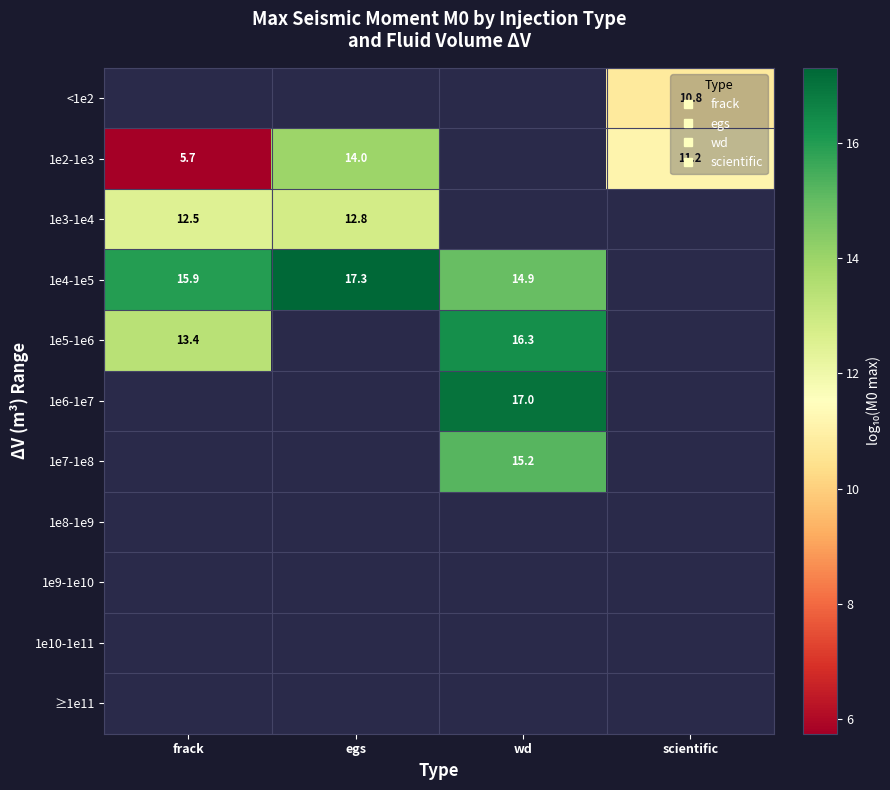

True or false: 1e3-1e4 has a value of 12.5 at frack.

True